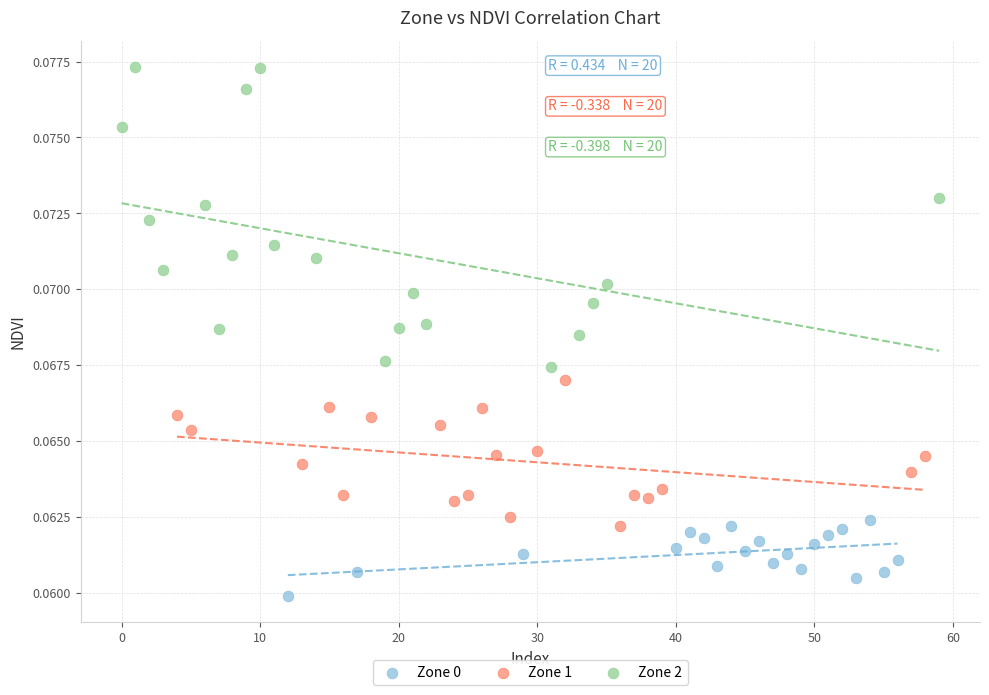

Which series has the widest spread of Y values?

Zone 2